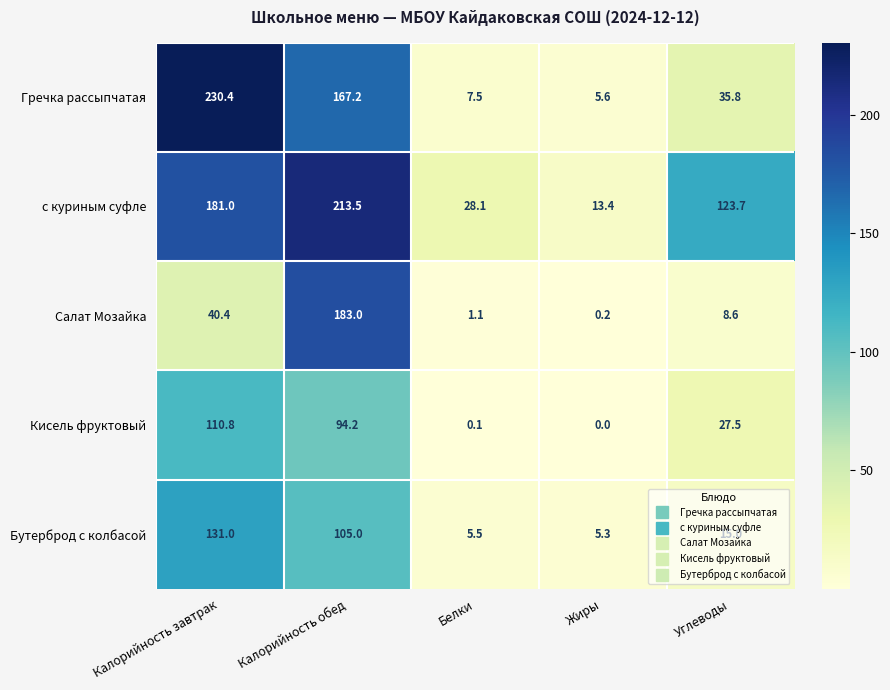

What is the difference between the maximum and second lowest values in the Гречка рассыпчатая series?

222.9